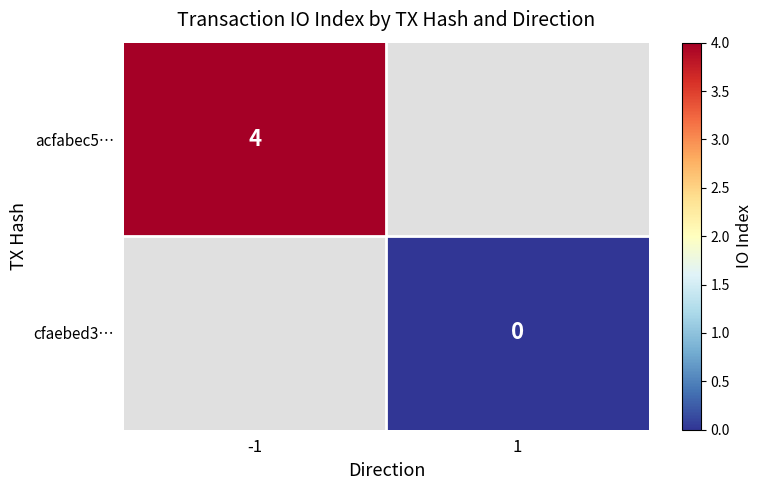

What is the greatest value displayed?

4.0